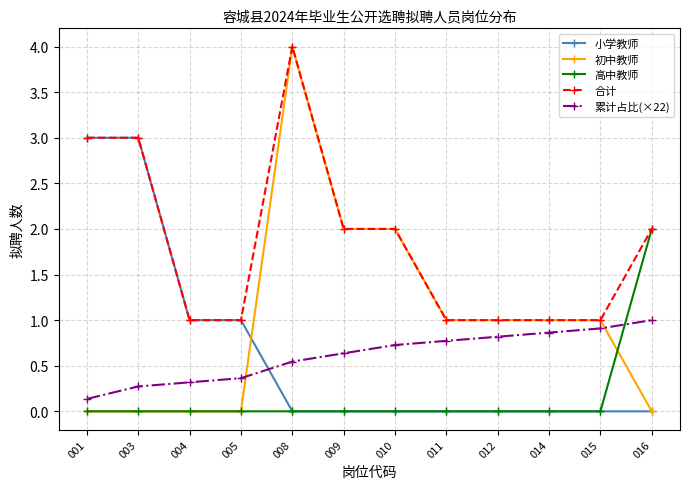

At how many categories does at least one series exceed 0?

12